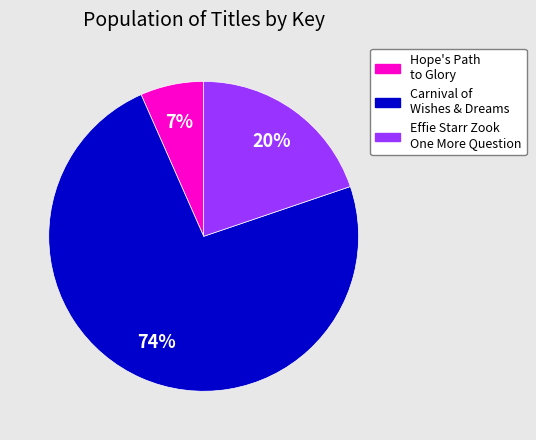

To the nearest percent, what is the average slice percentage?

33%